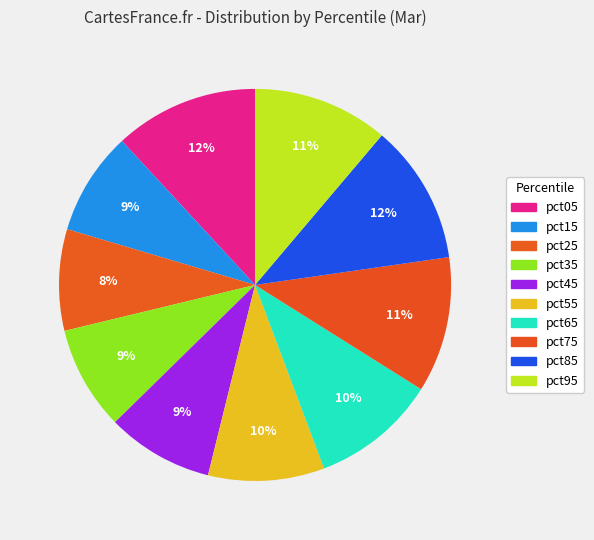

How many slices are in this pie chart?

10